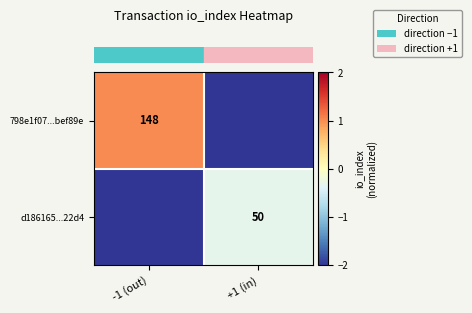

Rank the series at +1 (in) from highest to lowest value.

row_1, row_0